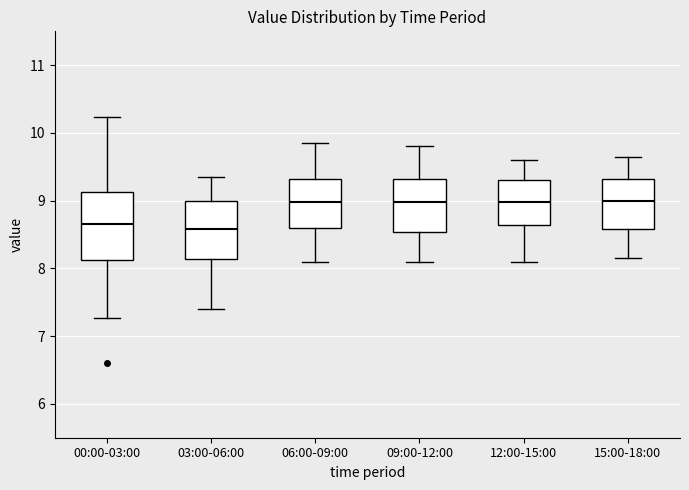

Reading left to right, read every box against the y-axis: the position of its median line, the range the box covers, and the ends of its whiskers. The values are not printed on the chart, so give them approximately, as read against the axis.

00:00-03:00: median 8.7, box 8.1 to 9.1, whiskers 7.3 to 10.2
03:00-06:00: median 8.6, box 8.1 to 9.0, whiskers 7.4 to 9.4
06:00-09:00: median 9.0, box 8.6 to 9.3, whiskers 8.1 to 9.9
09:00-12:00: median 9.0, box 8.5 to 9.3, whiskers 8.1 to 9.8
12:00-15:00: median 9.0, box 8.6 to 9.3, whiskers 8.1 to 9.6
15:00-18:00: median 9.0, box 8.6 to 9.3, whiskers 8.2 to 9.7